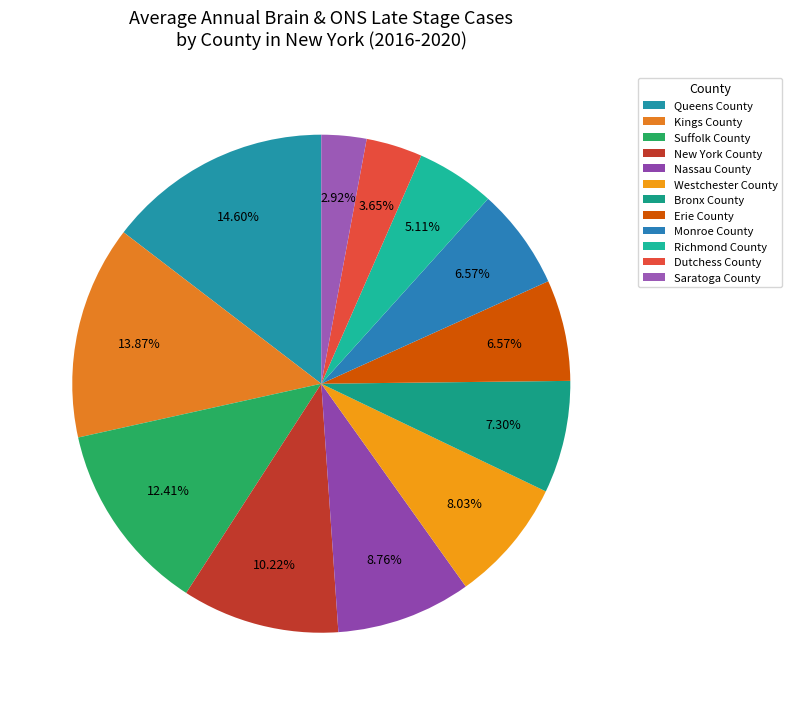

To the nearest percent, what portion does Bronx County represent?

7%